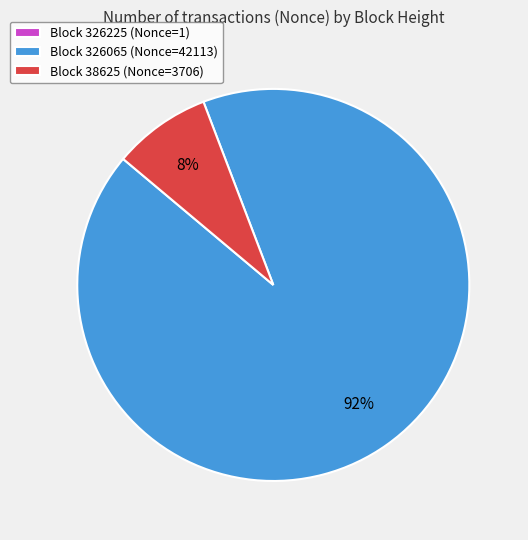

True or false: Block 326065 (Nonce=42113) accounts for 80% of the total.

False